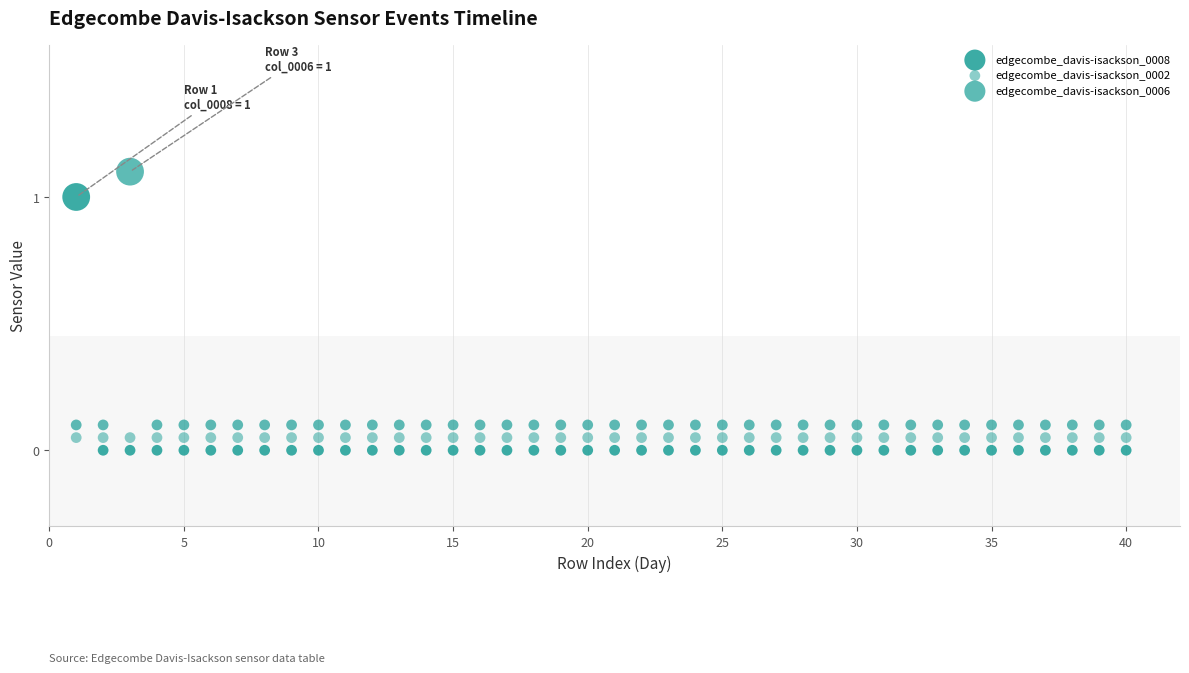

How many data points are displayed?

120